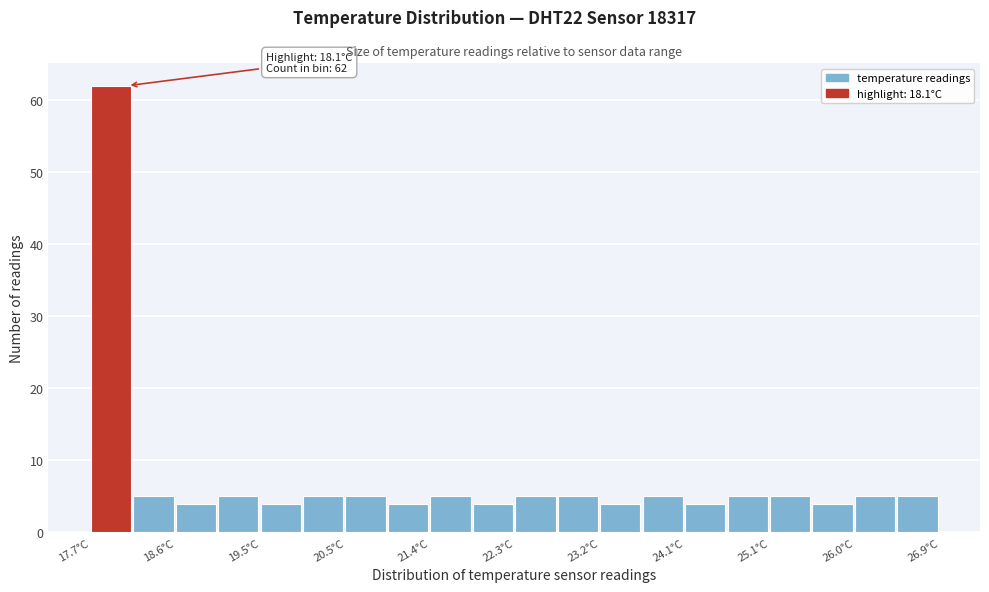

Over which range of the x-axis is the bar tallest?

17.70 to 18.16